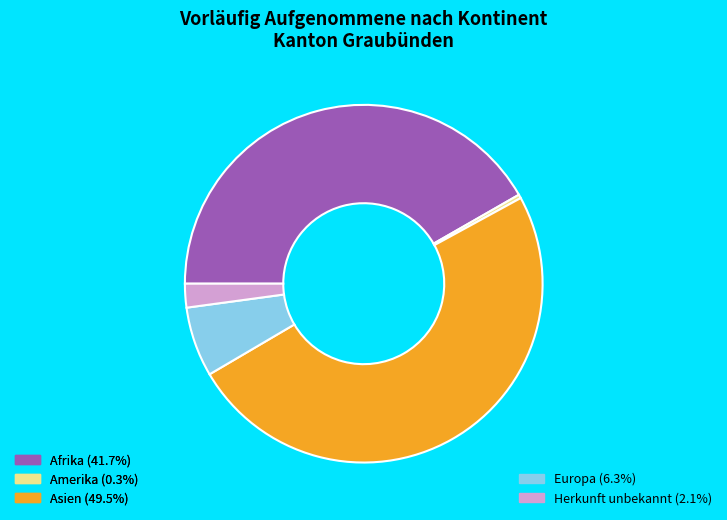

How many slices are in this pie chart?

5